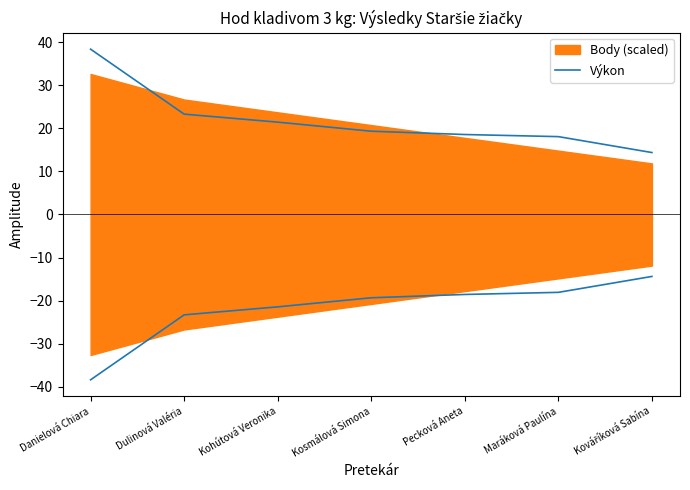

List the labels in order of value, smallest first.

Kováříková Sabína, Maráková Paulína, Pecková Aneta, Kosmálová Simona, Kohútová Veronika, Dulinová Valéria, Danielová Chiara